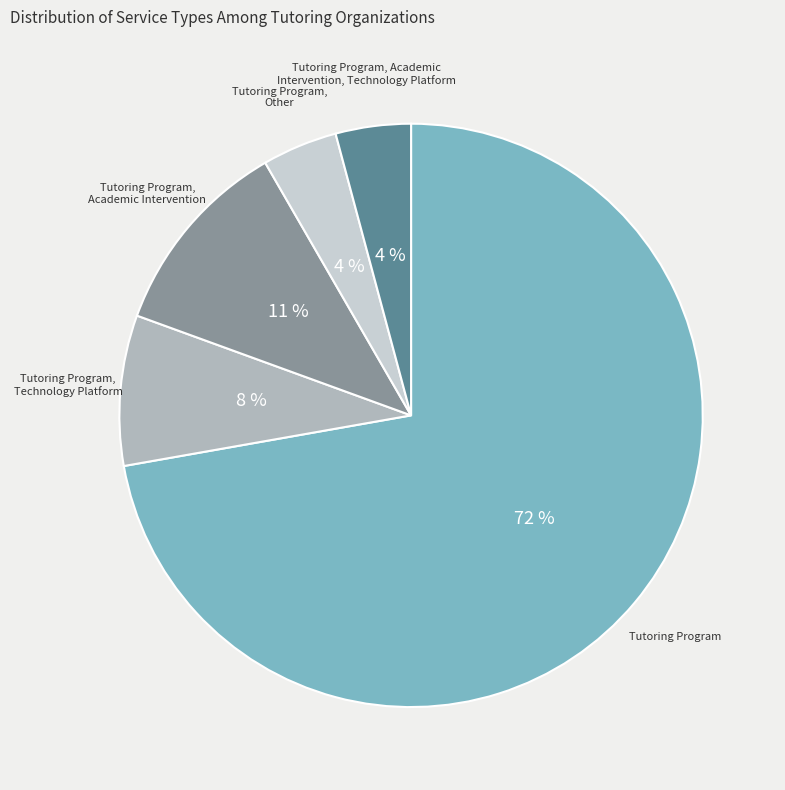

What is the largest slice in the pie chart?

Tutoring Program